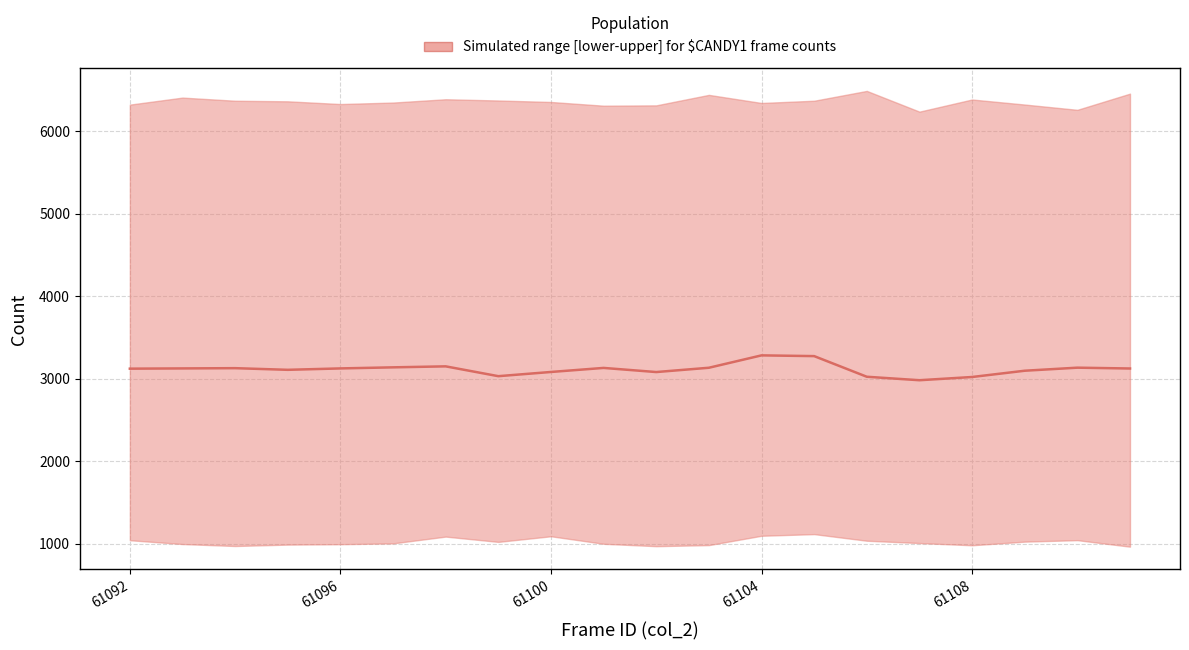

Does the chart have visible grid lines?

Yes